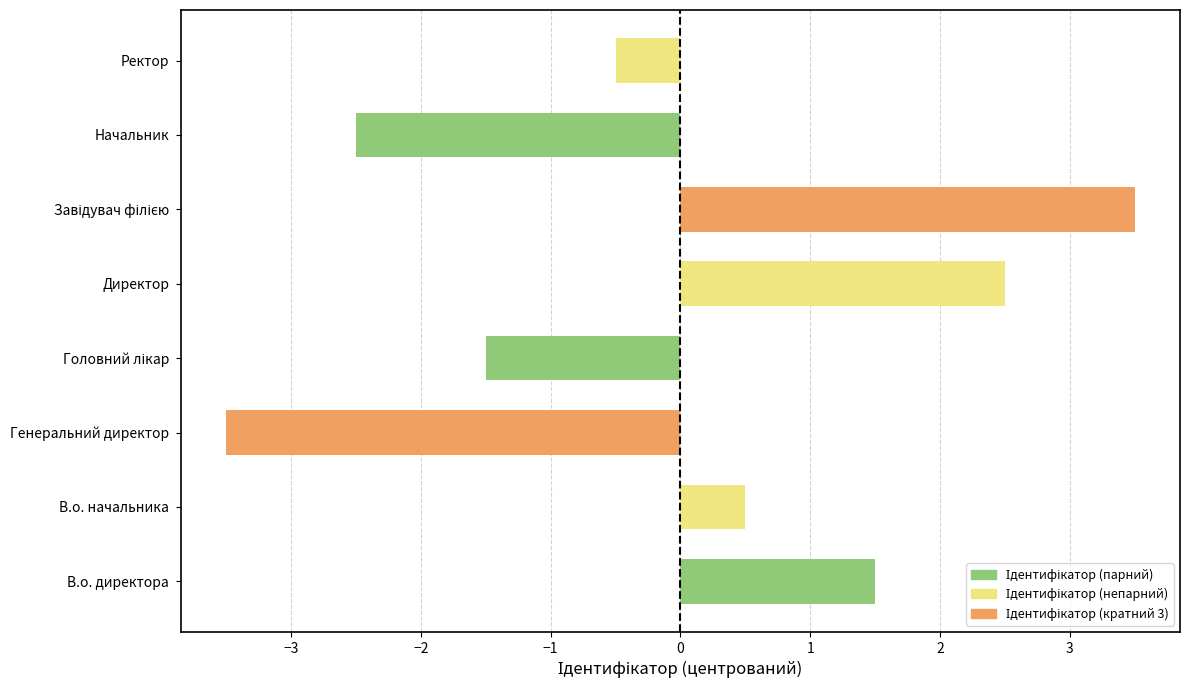

What is the change in value from В.о. начальника to Начальник?

-3.0